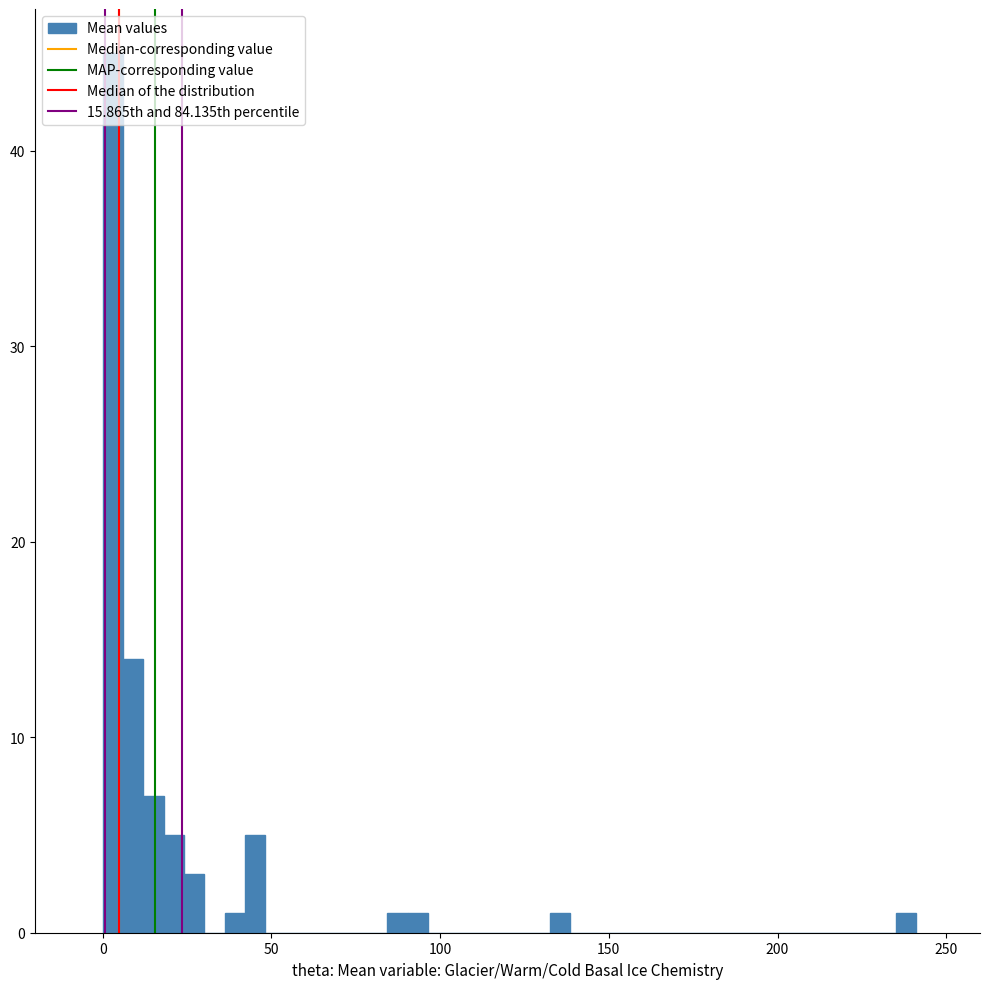

Read against the x-axis, roughly where is the centre of the tallest bar?

5